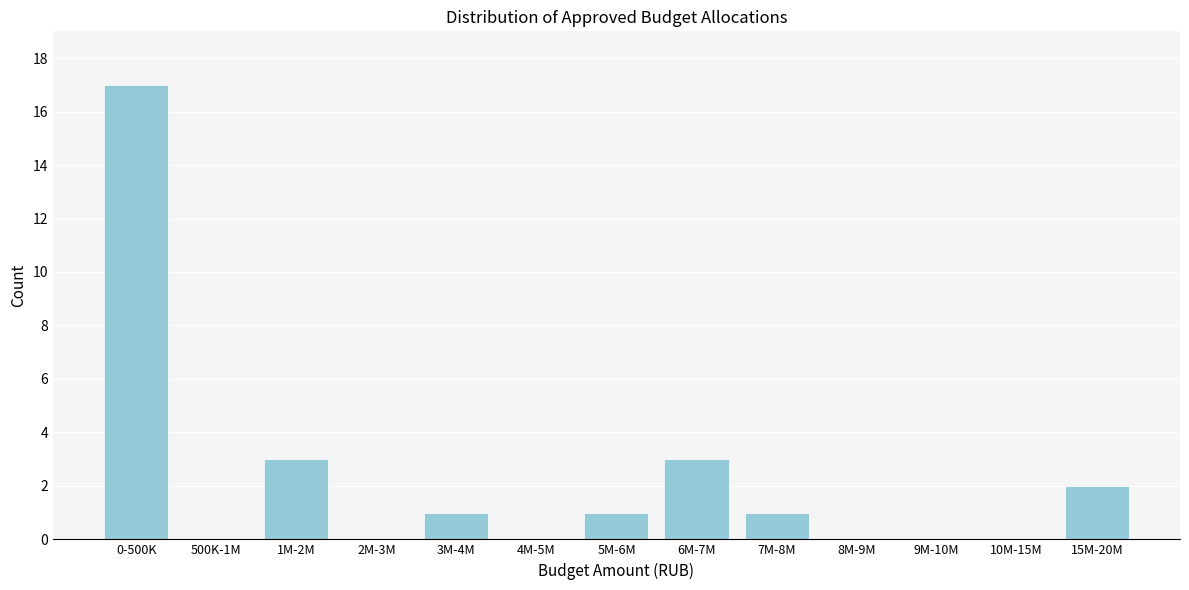

Reading right to left, transcribe all the data shown in this chart.

15M-20M=2	10M-15M=0	9M-10M=0	8M-9M=0	7M-8M=1	6M-7M=3	5M-6M=1	4M-5M=0	3M-4M=1	2M-3M=0	1M-2M=3	500K-1M=0	0-500K=17